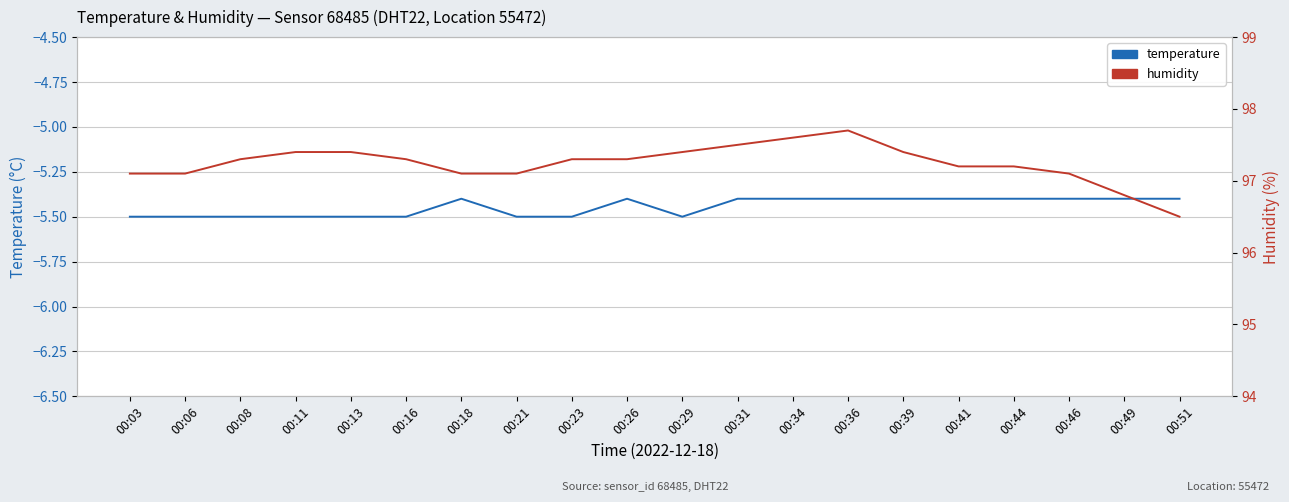

True or false: temperature has more than 0 points higher than both neighbors.

True